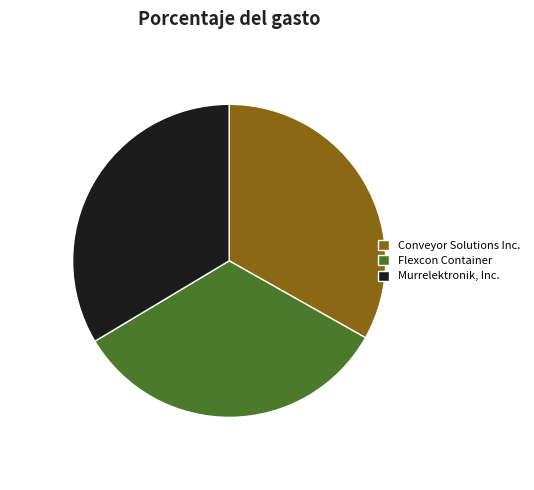

What is the ratio of the value at Murrelektronik, Inc. to the value at Conveyor Solutions Inc.?

1.0